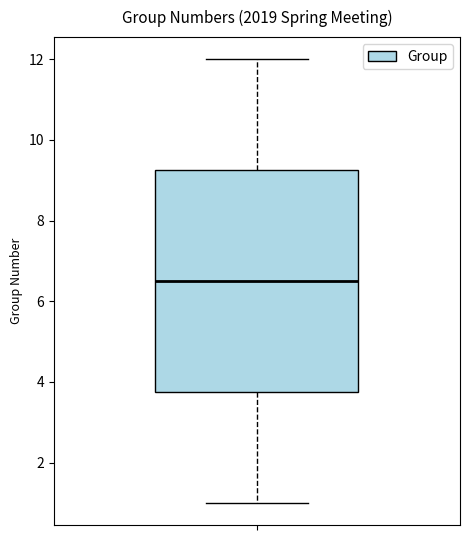

Read this box plot against the y-axis: the position of the median line, the range covered by the box, and the ends of both whiskers. The values are not printed on the chart, so give them approximately, as read against the axis.

median 6.6, box 3.8 to 9.2, whiskers 1.0 to 12.0